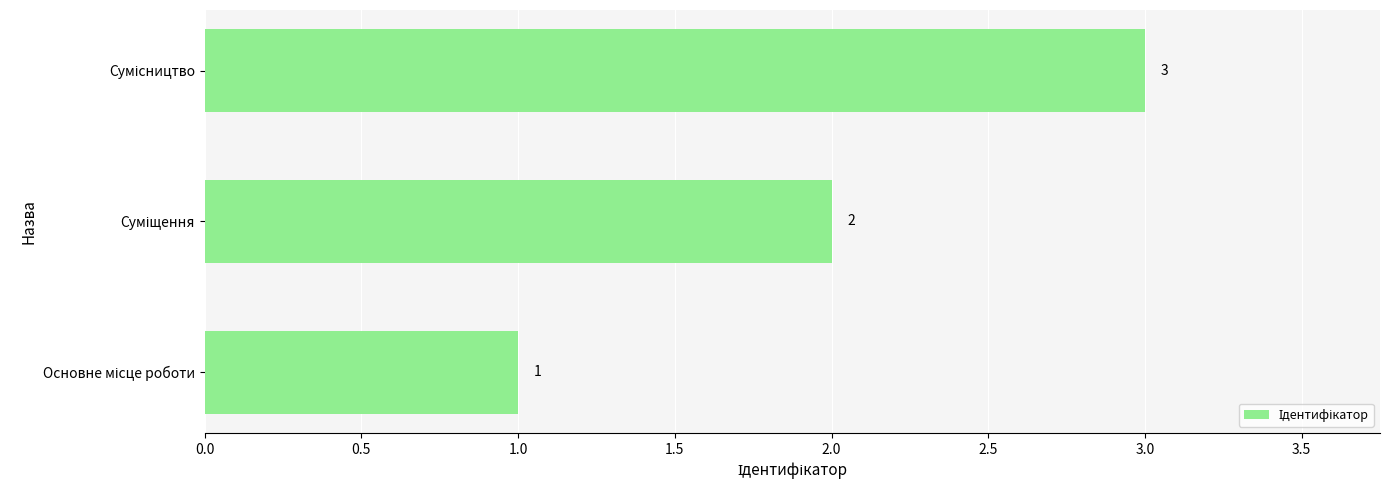

Count the values in the range 1 to 3.

3